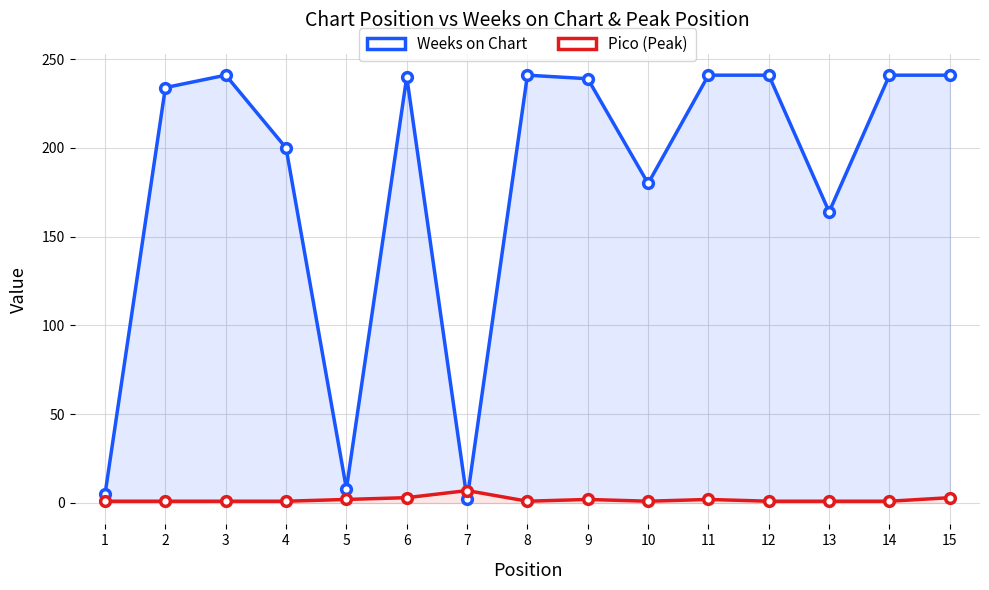

How many values in the Pico (Peak Position) series exceed 1?

6